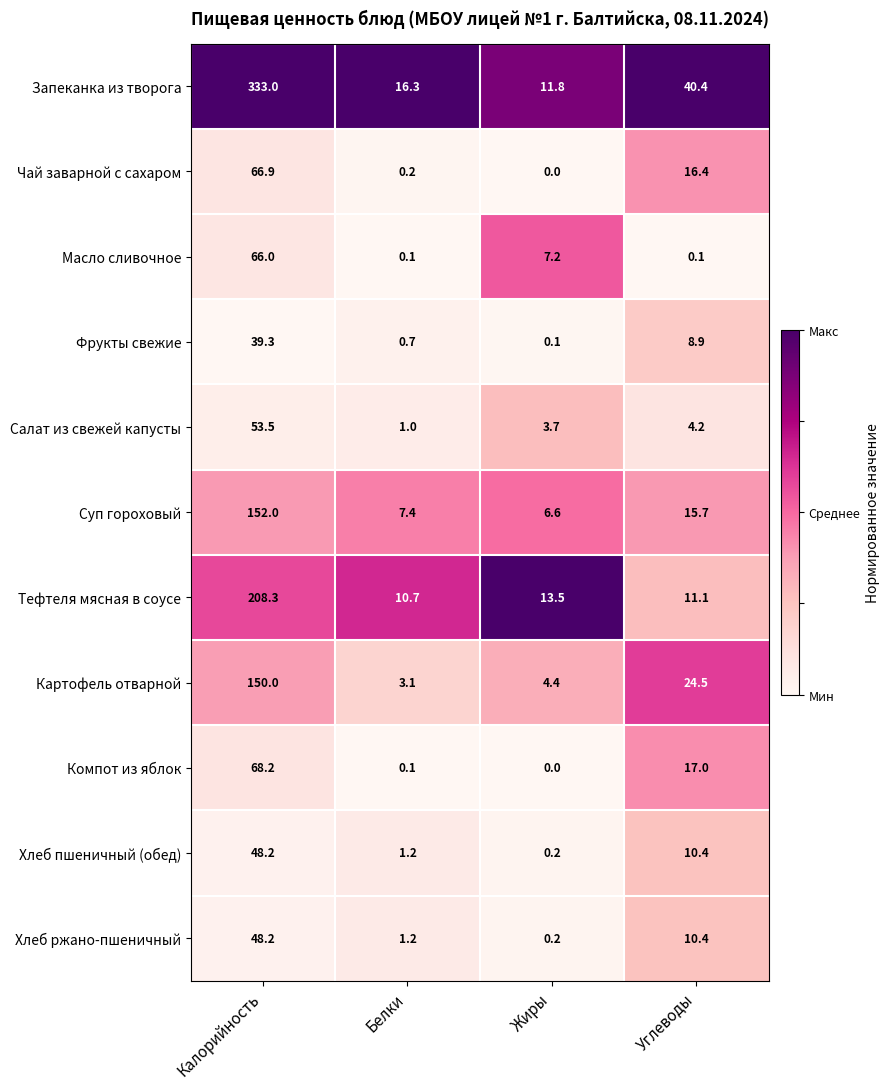

At which category does the chart reach its minimum across all series?

Жиры